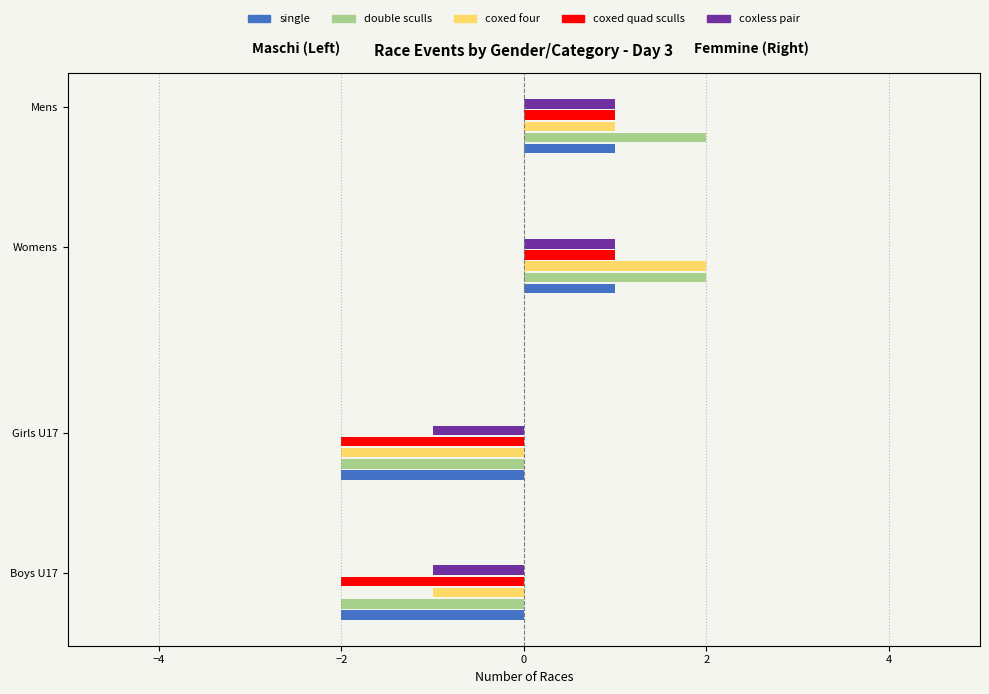

What value does the coxless pair series have at 1?

1